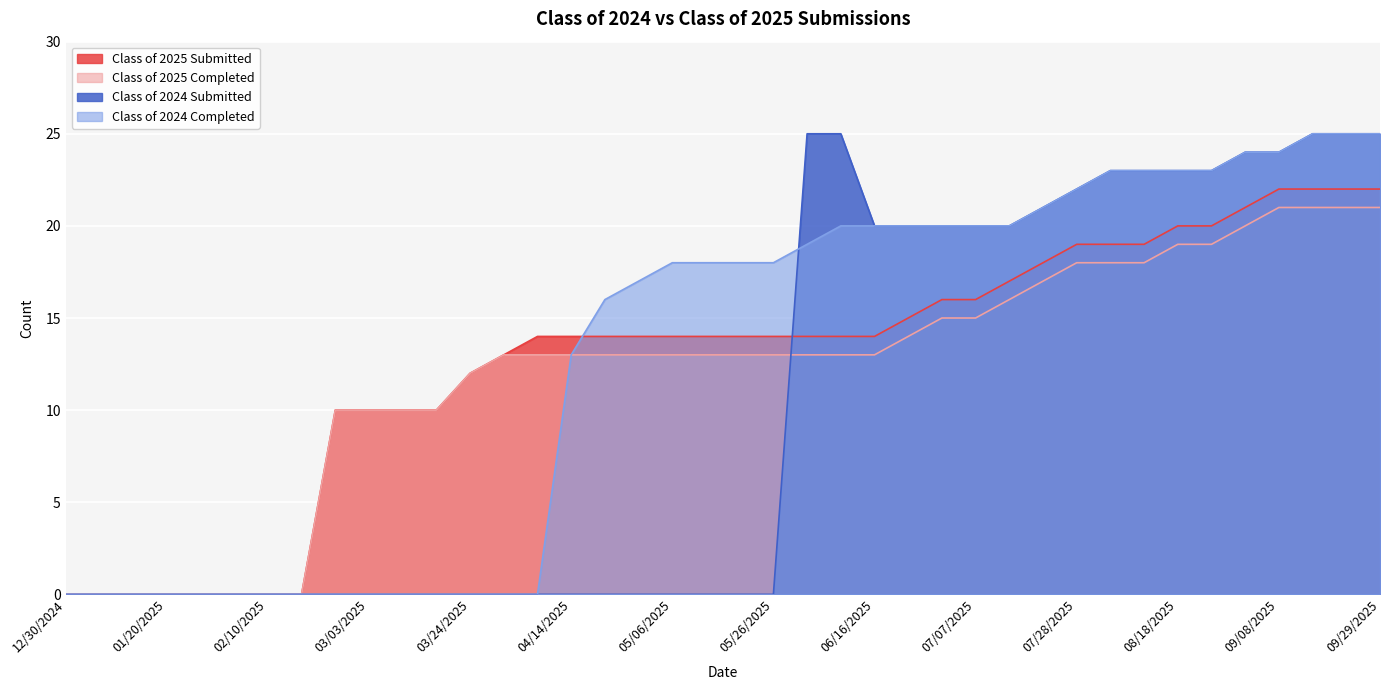

How many lines are shown in the chart?

4